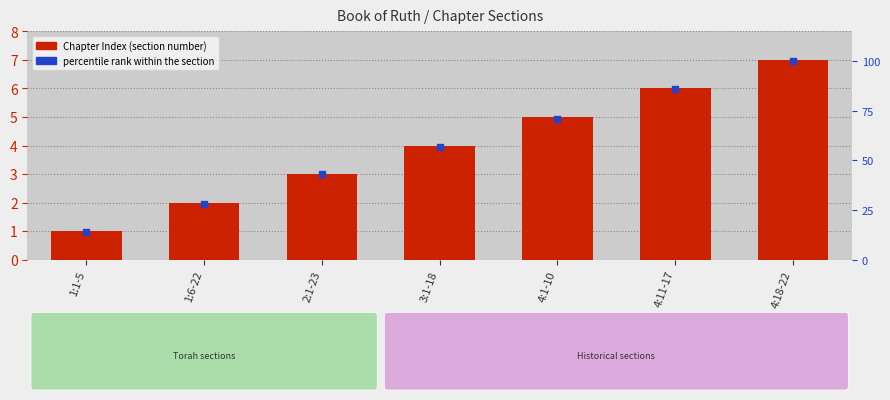

Which series has the largest total across all categories?

percentile rank within the section